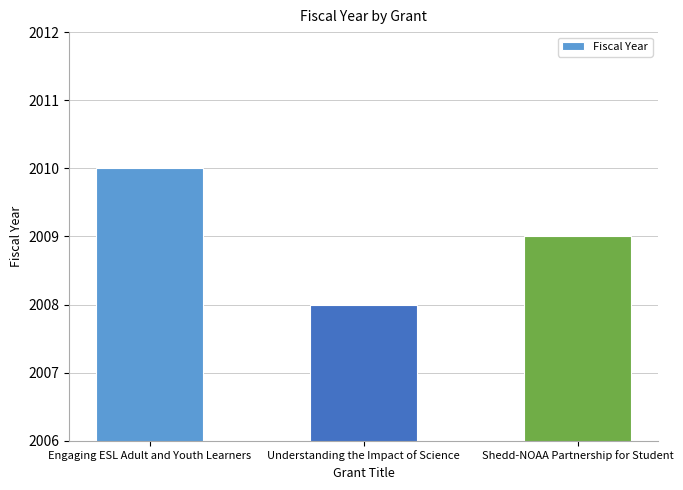

List the labels in order of value, smallest first.

Understanding the Impact of Science, Shedd-NOAA Partnership for Student, Engaging ESL Adult and Youth Learners